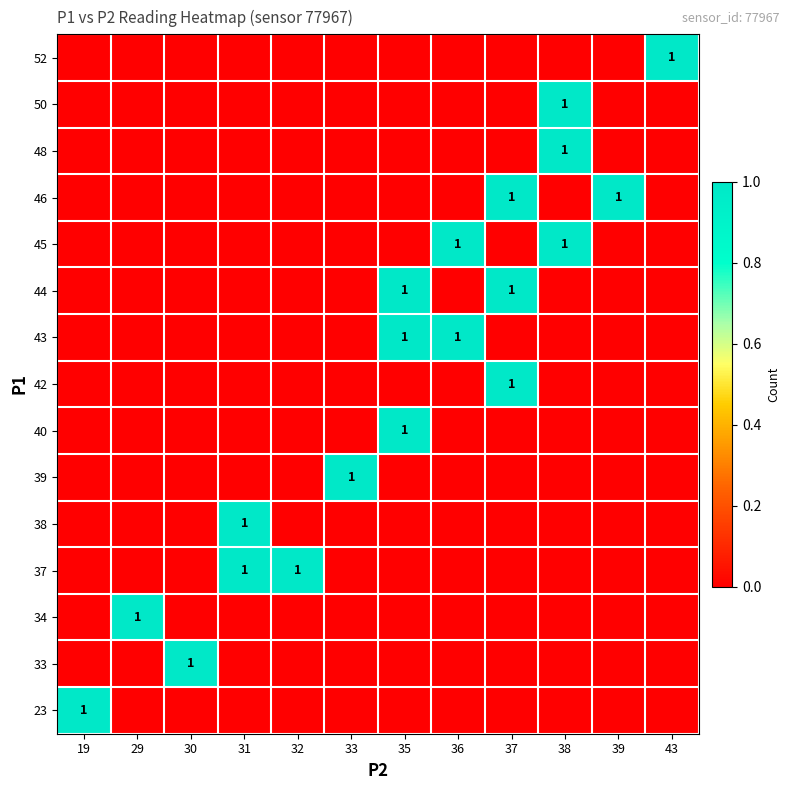

Which has a higher value, 19 or 30?

19